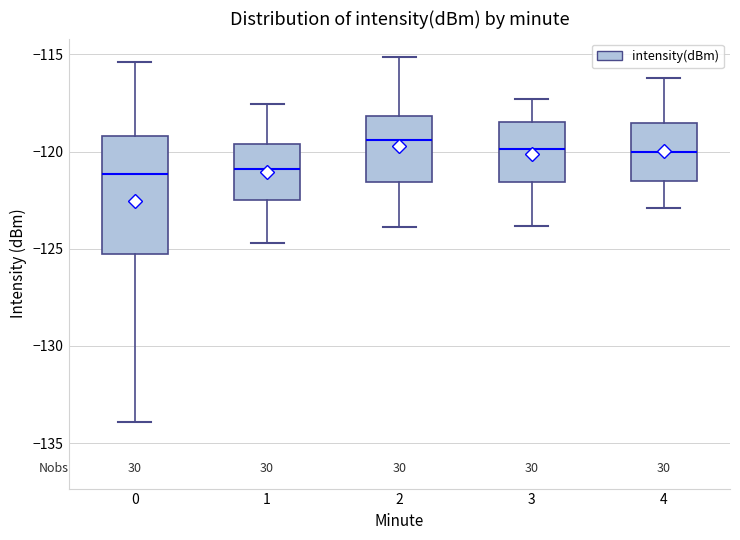

Where is the lower edge of the box at x = 1 on the y-axis? The values are not printed on the chart, so give them approximately, as read against the axis.

-122.5